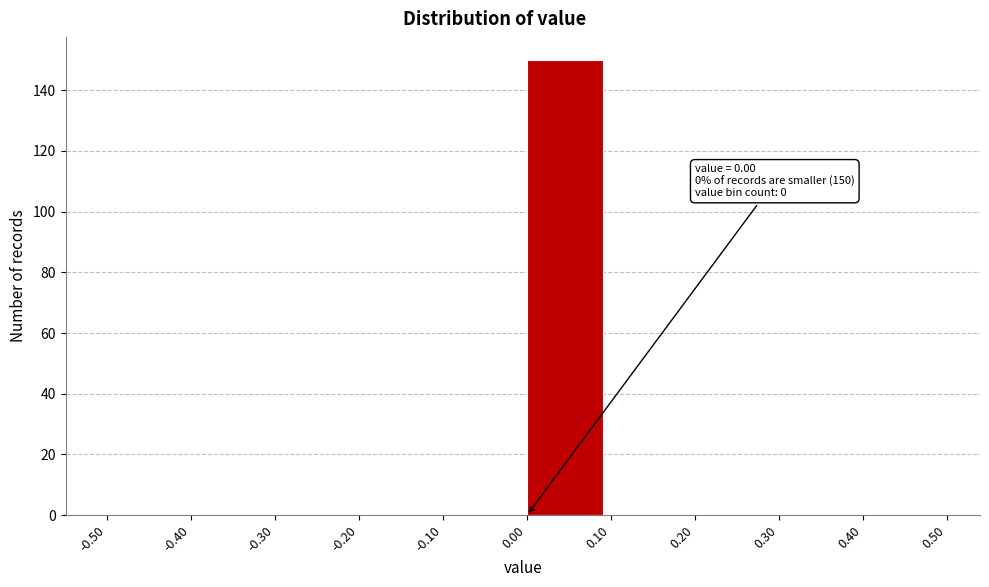

Which range on the x-axis has the tallest bar?

0.00 to 0.10